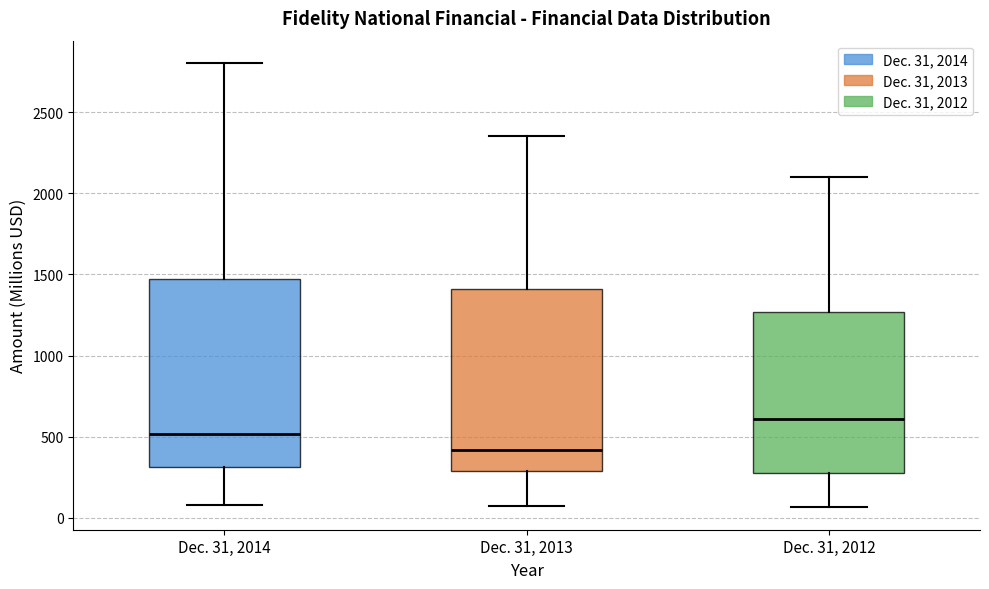

Reading left to right, read every box against the y-axis: the position of its median line, the range the box covers, and the ends of its whiskers. The values are not printed on the chart, so give them approximately, as read against the axis.

Dec. 31, 2014: median 500, box 300 to 1450, whiskers 100 to 2800
Dec. 31, 2013: median 400, box 300 to 1400, whiskers 50 to 2350
Dec. 31, 2012: median 600, box 300 to 1250, whiskers 50 to 2100